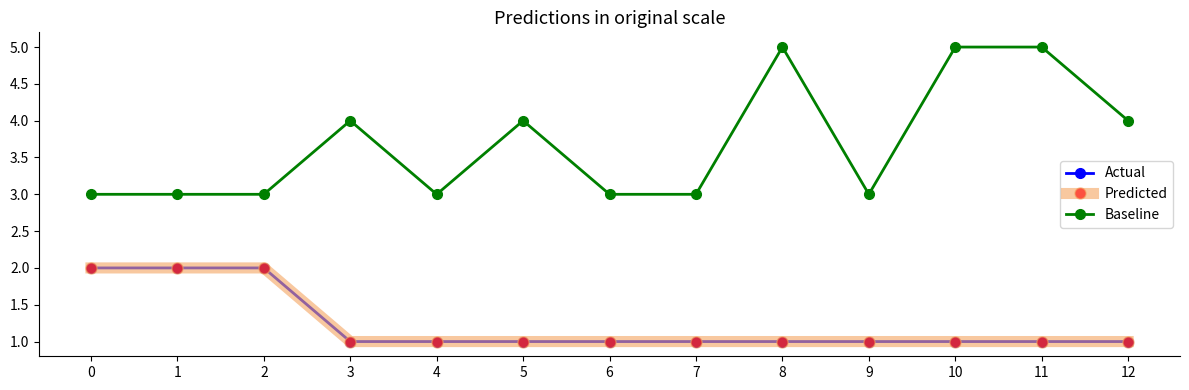

The value of Actual at 1 is 2. True or false?

True